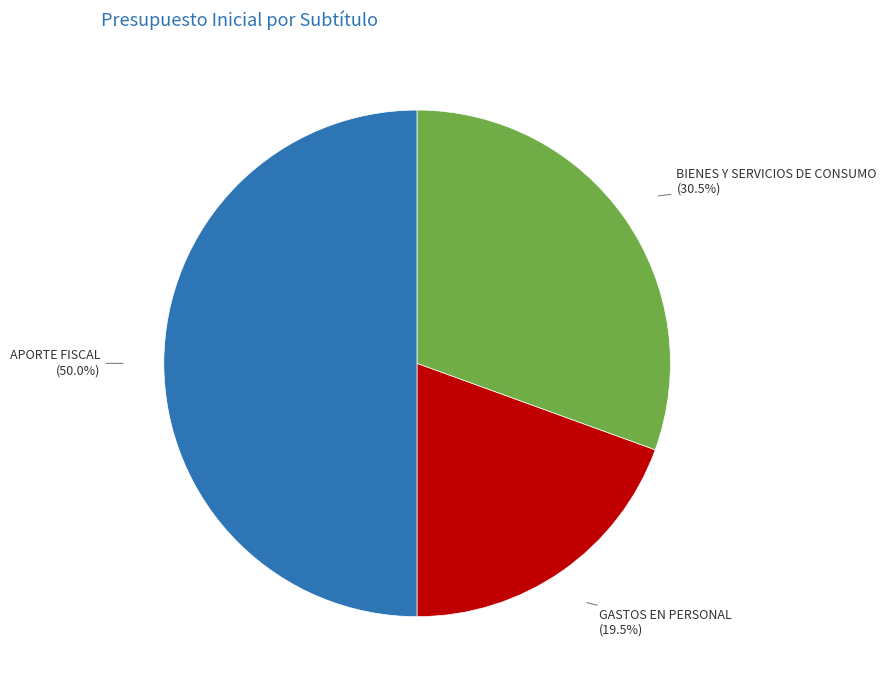

Which category has the smallest portion of the pie?

GASTOS EN PERSONAL